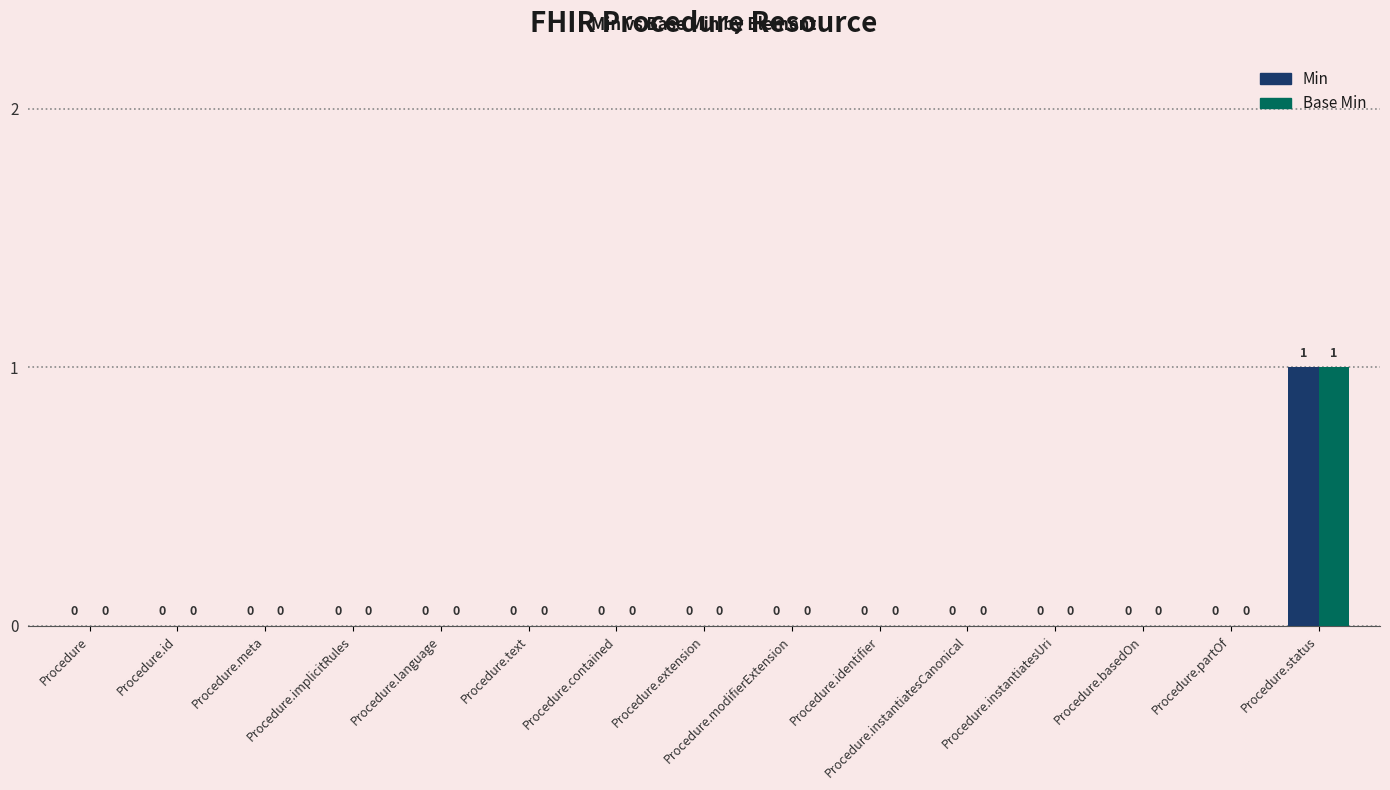

At which label does Min reach its peak?

Procedure.status